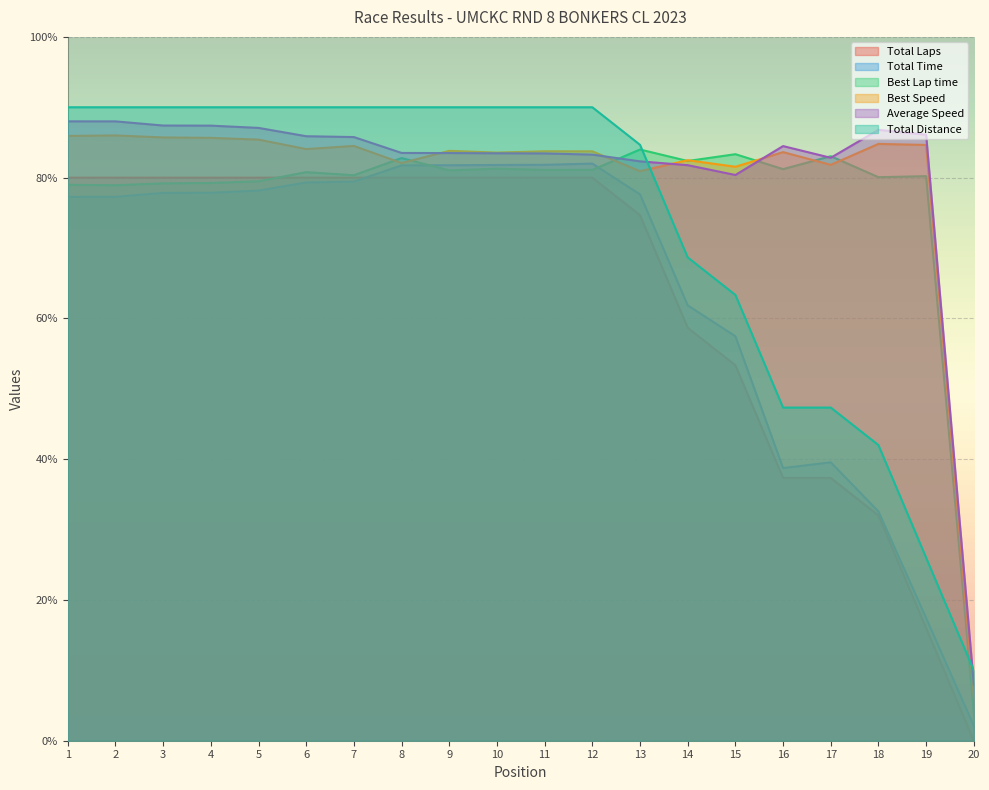

Which series has the largest total across all categories?

Average Speed